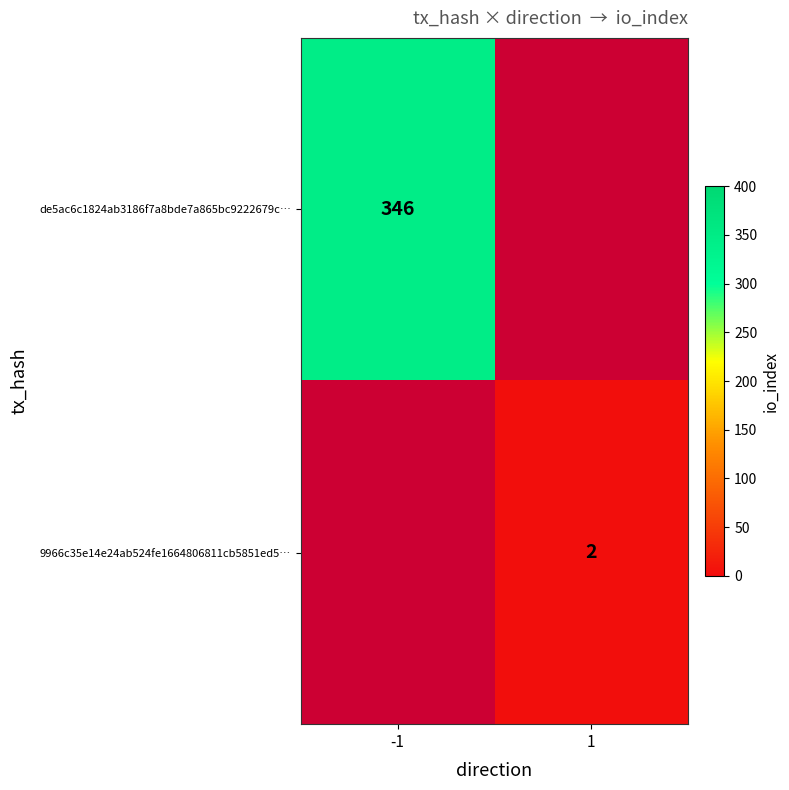

At how many categories does at least one series exceed 188?

1